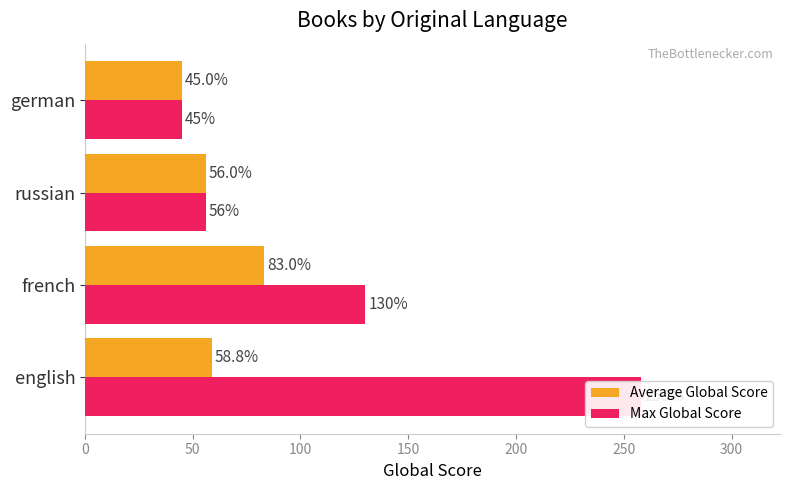

True or false: Average Global Score has a value of 27.0 at french.

False